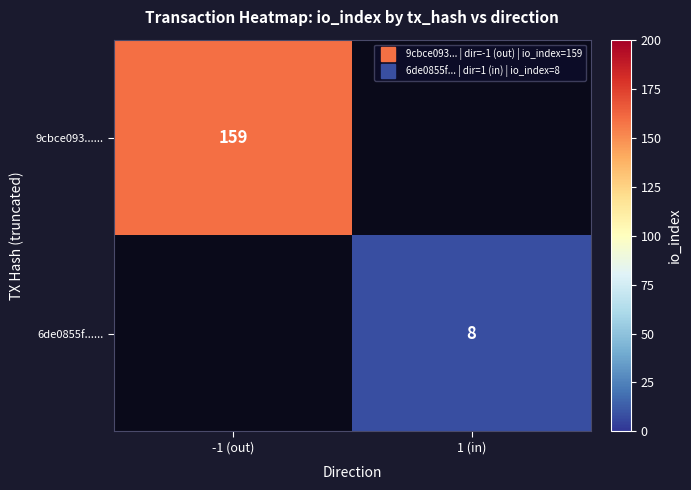

Rank the series by their maximum value, from highest to lowest.

9cbce093......, 6de0855f......